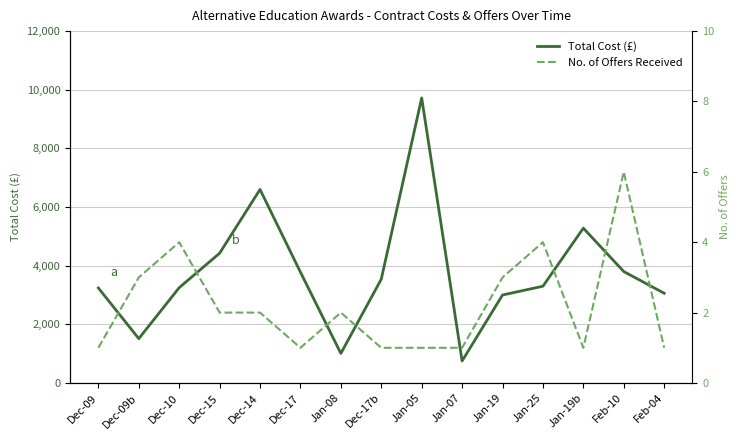

Which series has the largest total across all categories?

Total Cost (£)